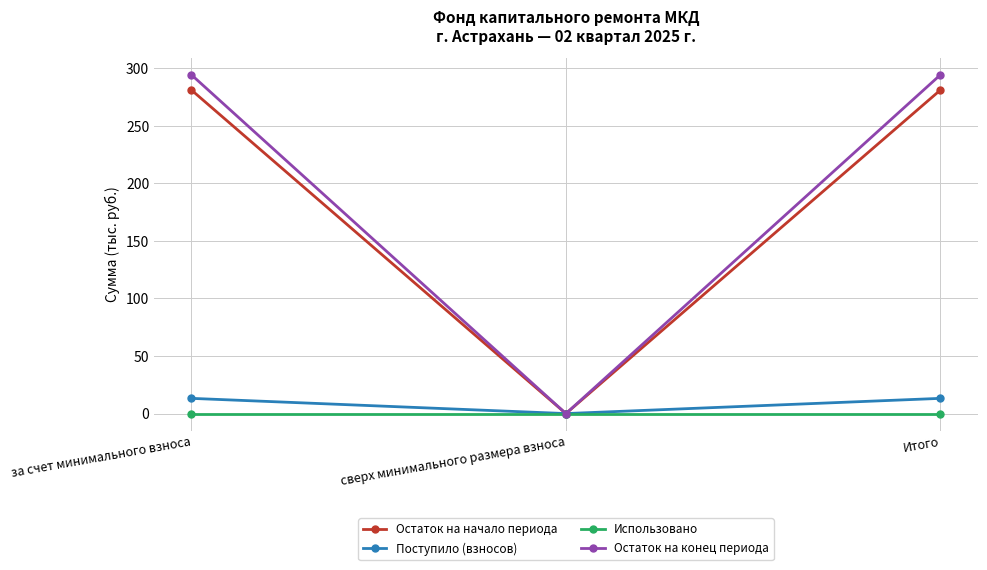

Which series has the largest total across all categories?

Остаток на конец периода